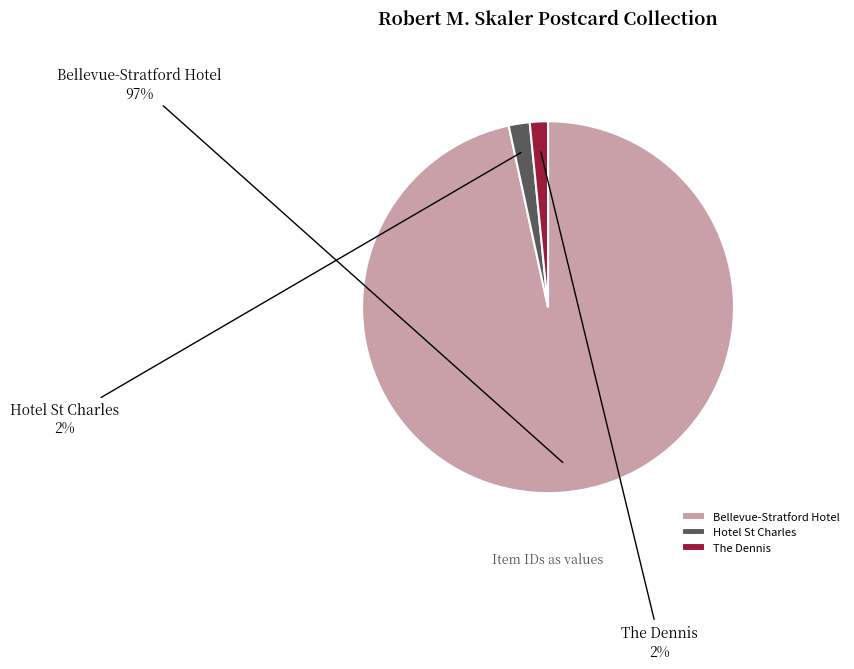

Which has a higher value, The Dennis or Bellevue-Stratford Hotel?

Bellevue-Stratford Hotel